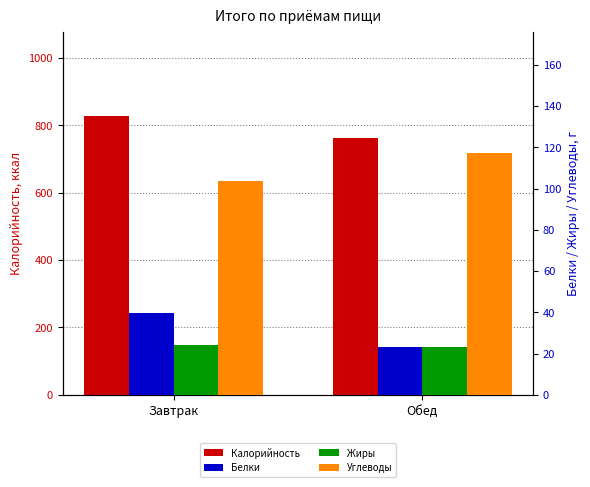

What is the sum of the Углеводы values at Обед and Завтрак?

220.9